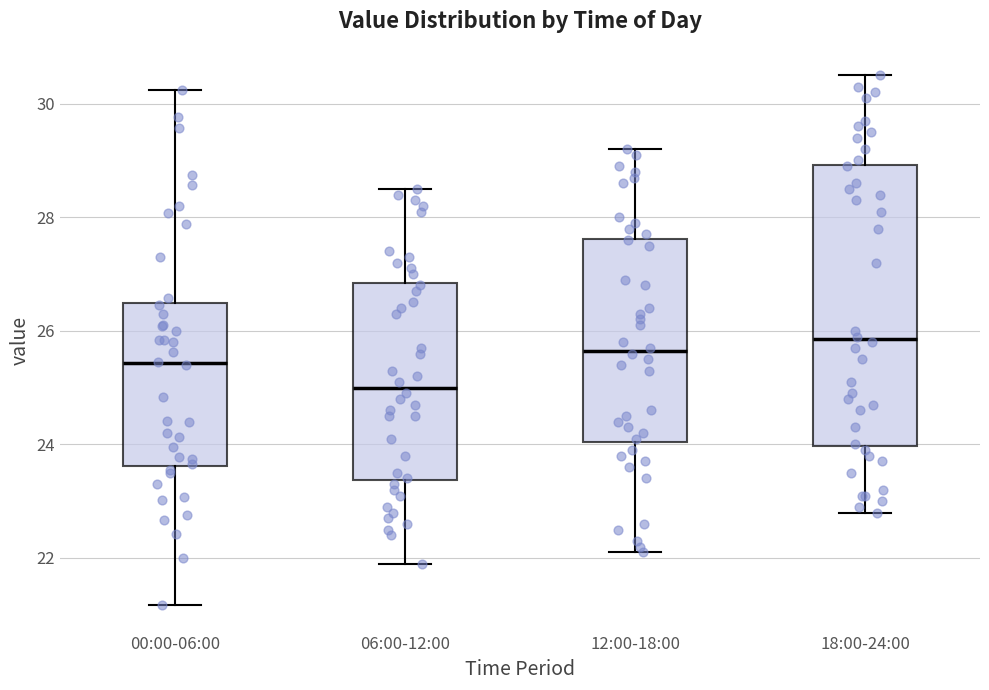

Which box's median line is the lowest?

06:00-12:00